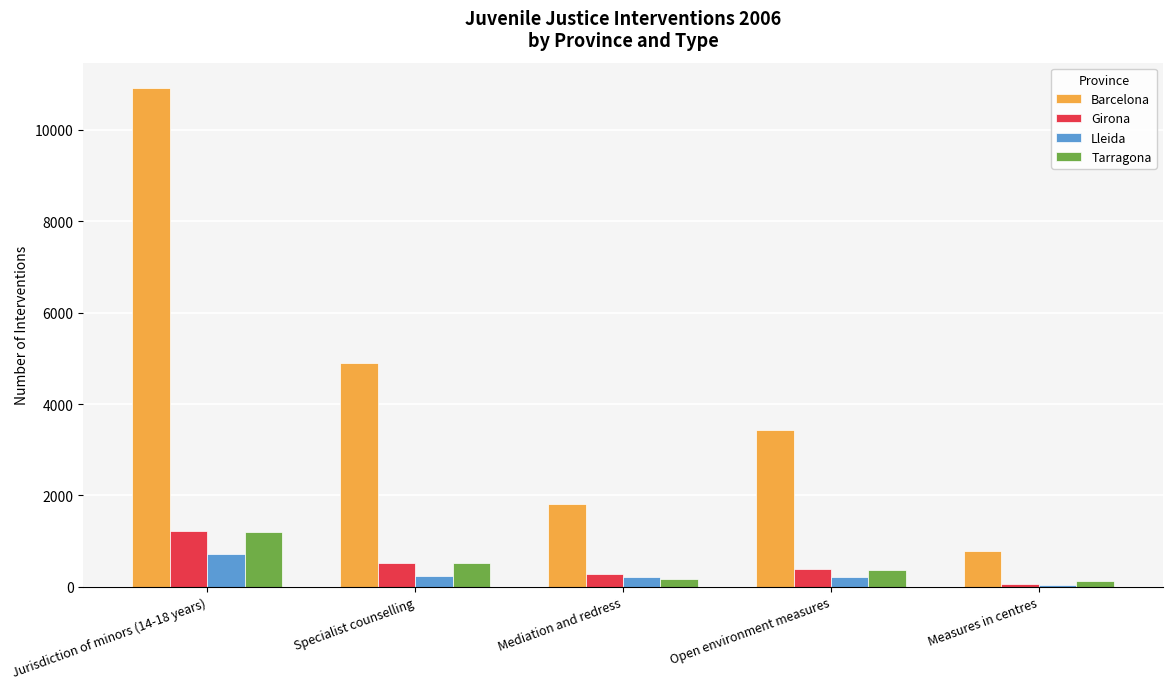

What is the total value across all series at Jurisdiction of minors (14-18 years)?

14052